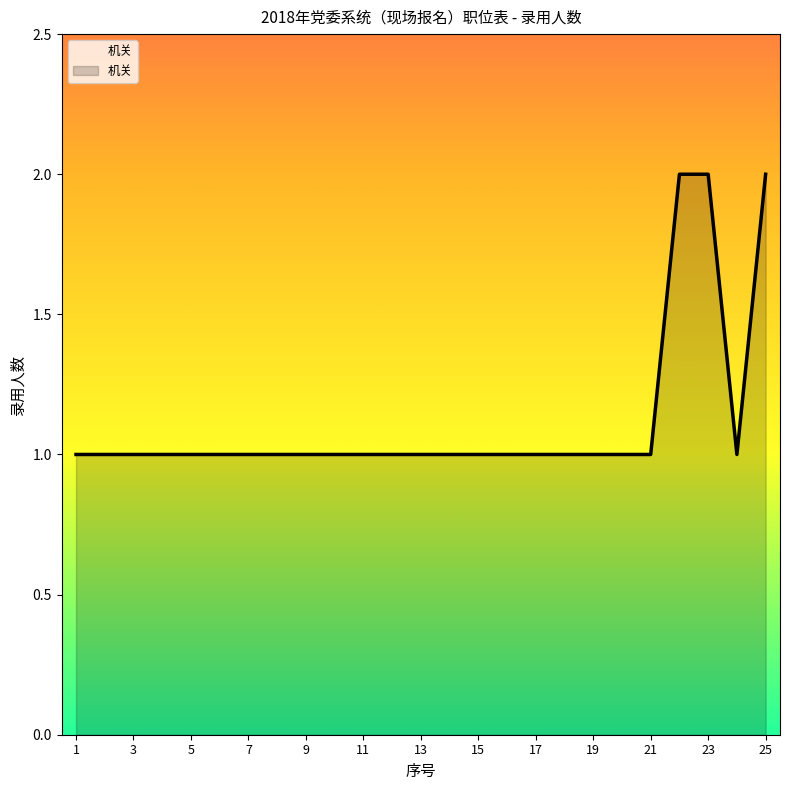

What is the difference between the maximum and minimum values?

1